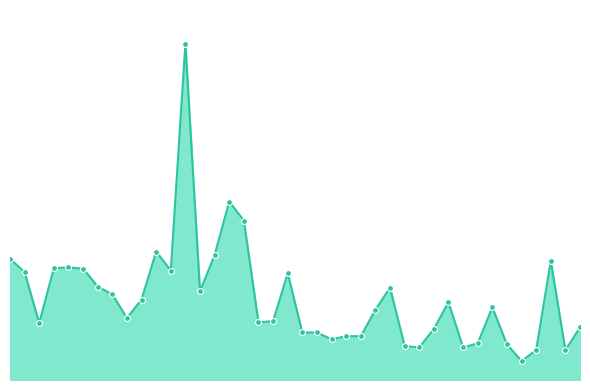

Does the chart have visible grid lines?

No